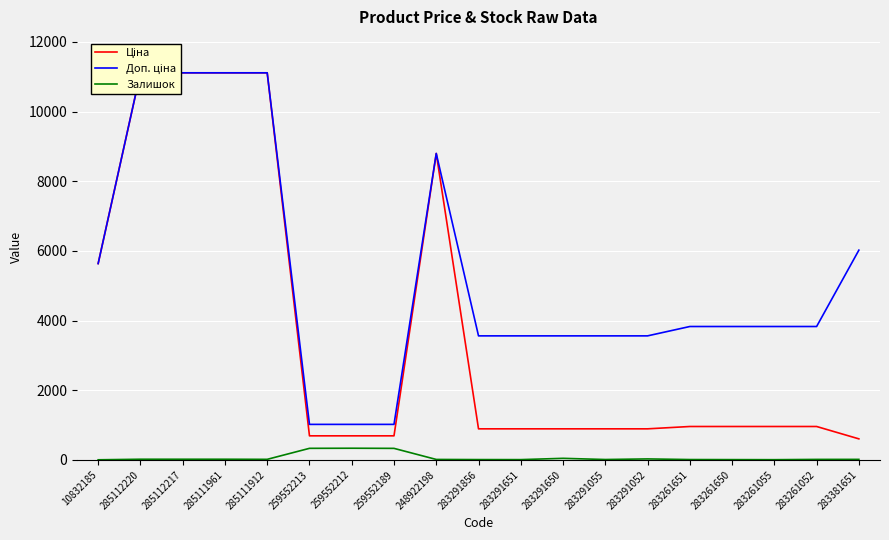

Where does the Залишок series first go above 13?

285112220